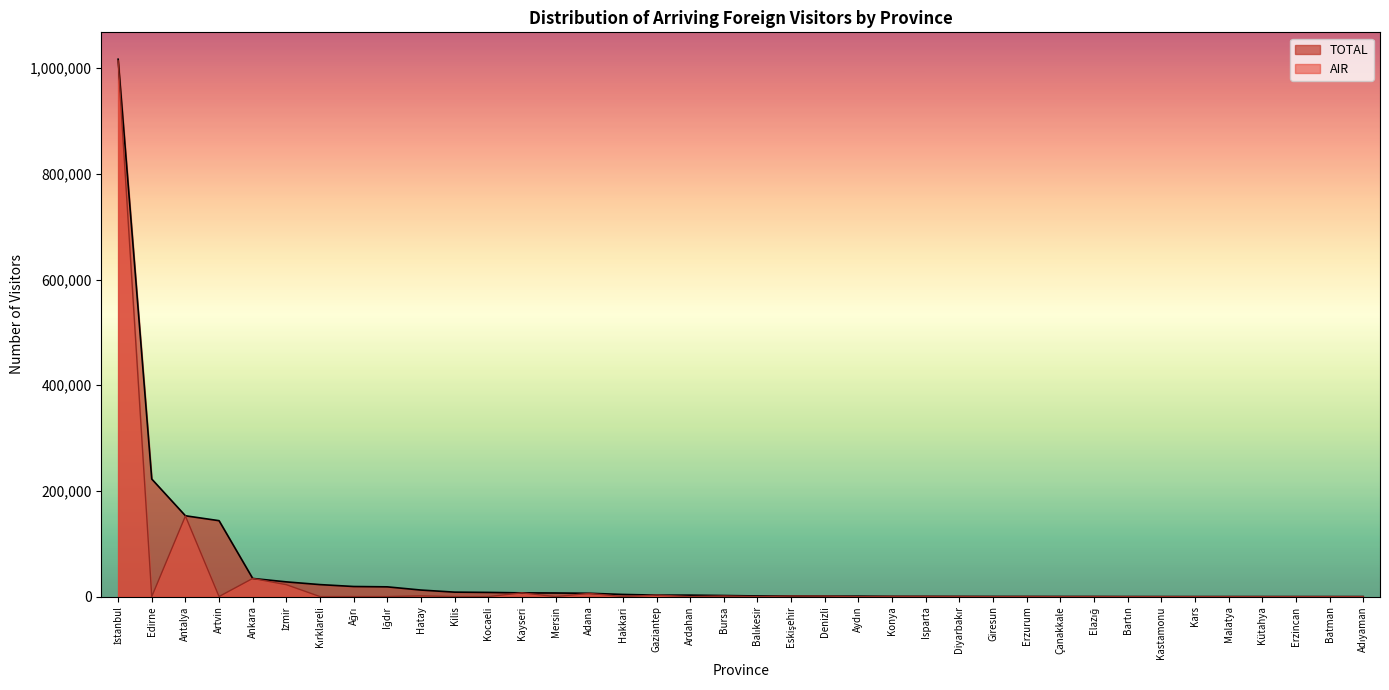

What is the value of the TOTAL point at the 26th from the left?

440